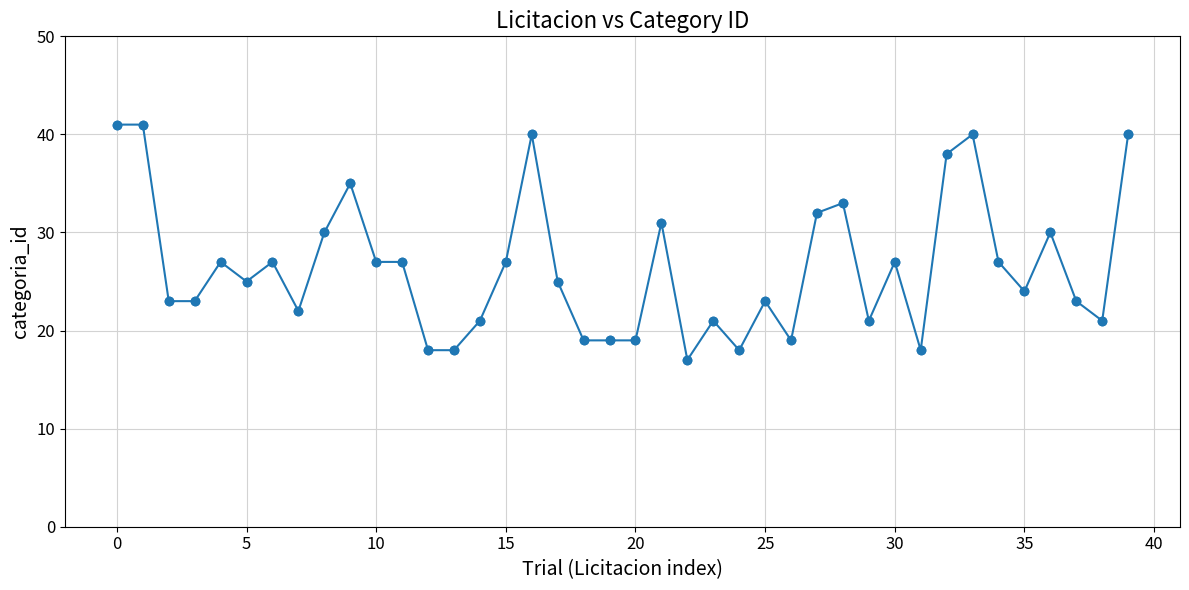

What is the greatest value displayed?

41